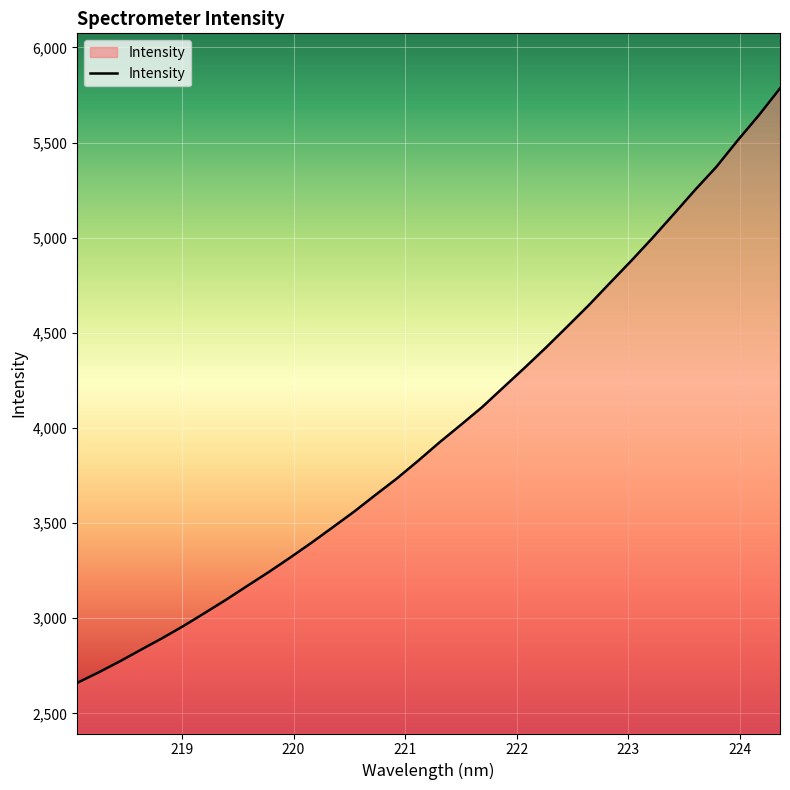

Count the number of categories in the chart.

34